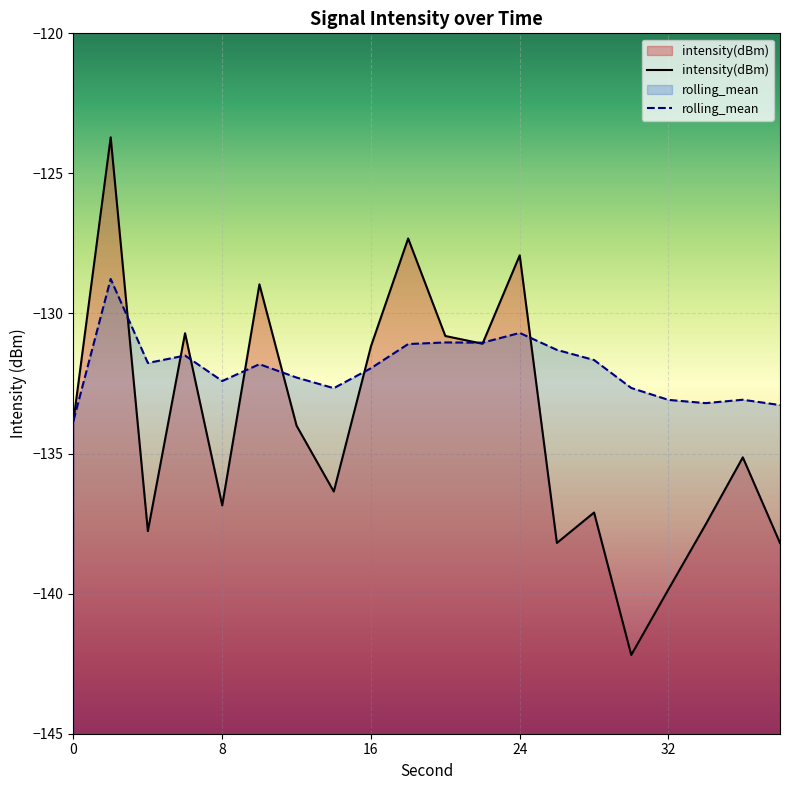

True or false: rolling_mean has a value of -133.1 at 32.

True